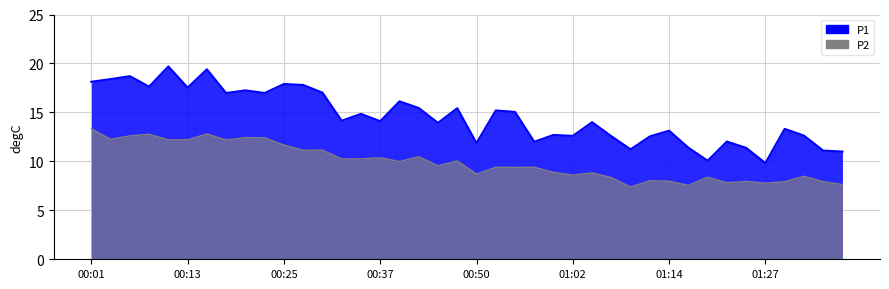

Reading right to left, list all the values displayed in this chart.

P1: 11.0	11.1	12.6	13.3	9.8	11.4	12.0	10.1	11.4	13.1	12.6	11.2	12.6	14.0	12.6	12.7	12.0	15.1	15.2	11.9	15.4	13.9	15.4	16.1	14.1	14.8	14.2	17.0	17.8	17.9	17.0	17.2	17.0	19.4	17.5	19.7	17.6	18.7	18.4	18.1
P2: 7.6	7.9	8.5	7.9	7.8	8.0	7.8	8.4	7.5	8.0	8.0	7.4	8.3	8.8	8.6	8.9	9.4	9.4	9.4	8.7	10.1	9.6	10.5	10.0	10.4	10.2	10.2	11.2	11.1	11.7	12.4	12.4	12.2	12.8	12.2	12.2	12.8	12.6	12.2	13.3